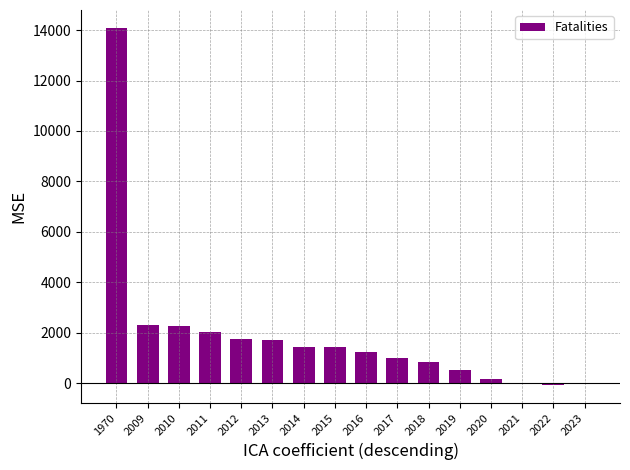

Where is the data nearest to the value 7009?

2009